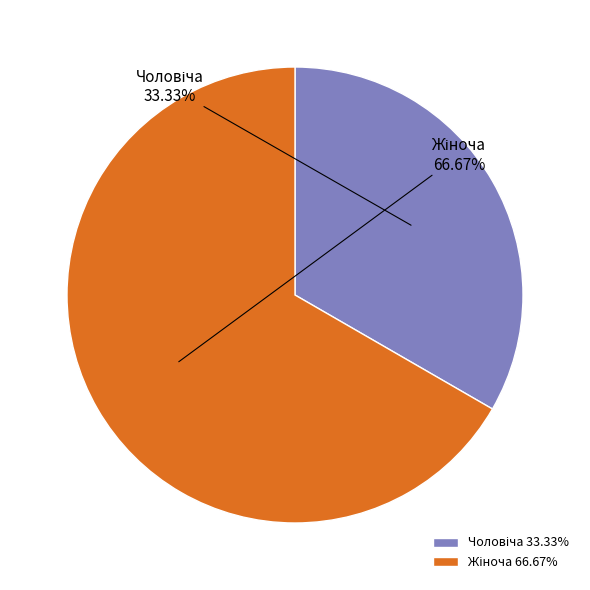

Count the number of slices in the pie.

2